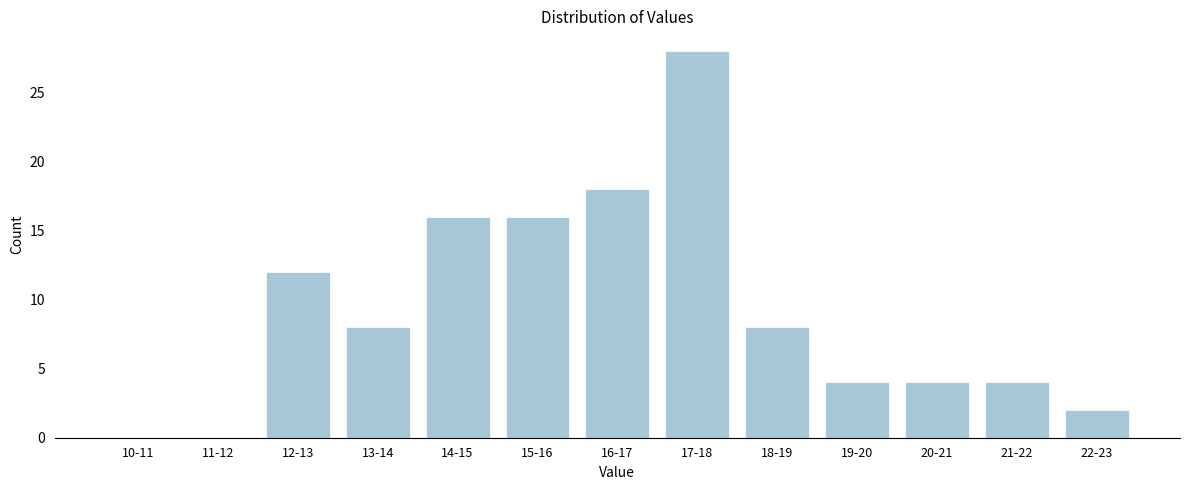

Reading left to right, transcribe all the data shown in this chart.

10-11=0	11-12=0	12-13=12	13-14=8	14-15=16	15-16=16	16-17=18	17-18=28	18-19=8	19-20=4	20-21=4	21-22=4	22-23=2